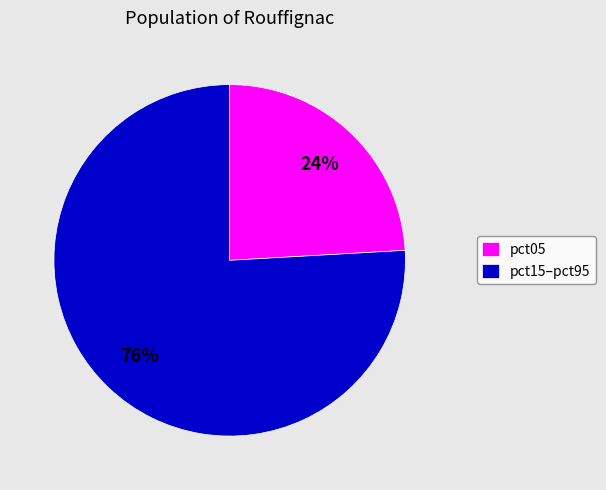

Is the sum of pct05 and pct15–pct95 greater than half?

Yes